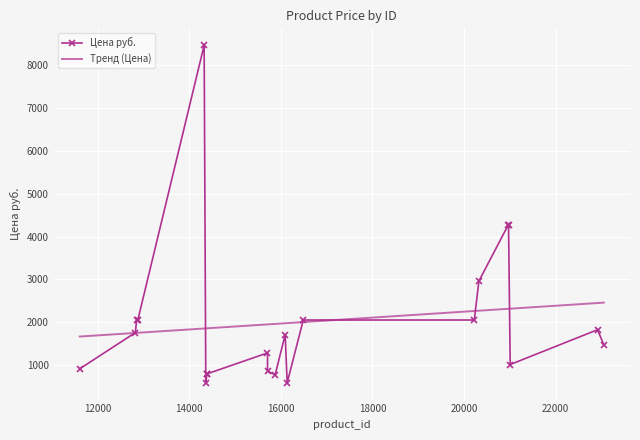

What is the maximum value for Тренд (Цена)?

2460.2